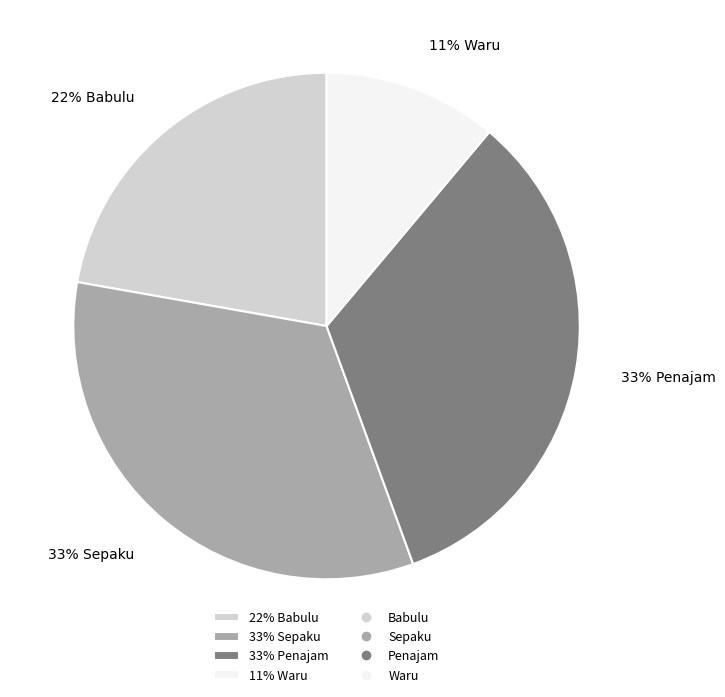

Which category has the smallest portion of the pie?

11% Waru